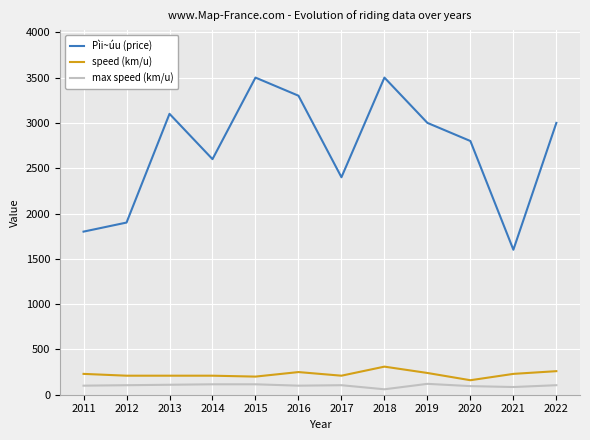

Is it true that speed (km/u) equals 62 at 2011?

False